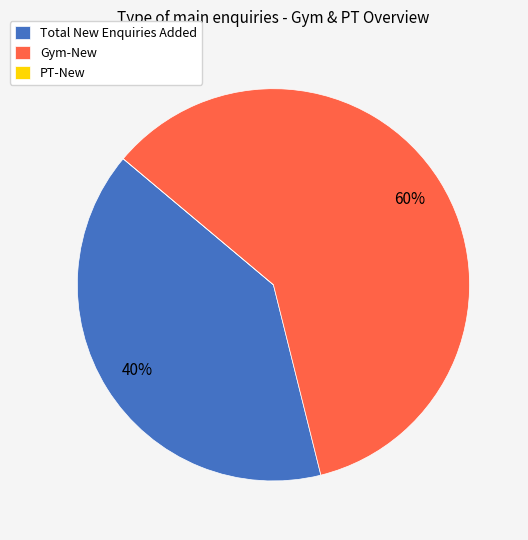

To the nearest percent, what percentage of the pie is Gym-New?

60%